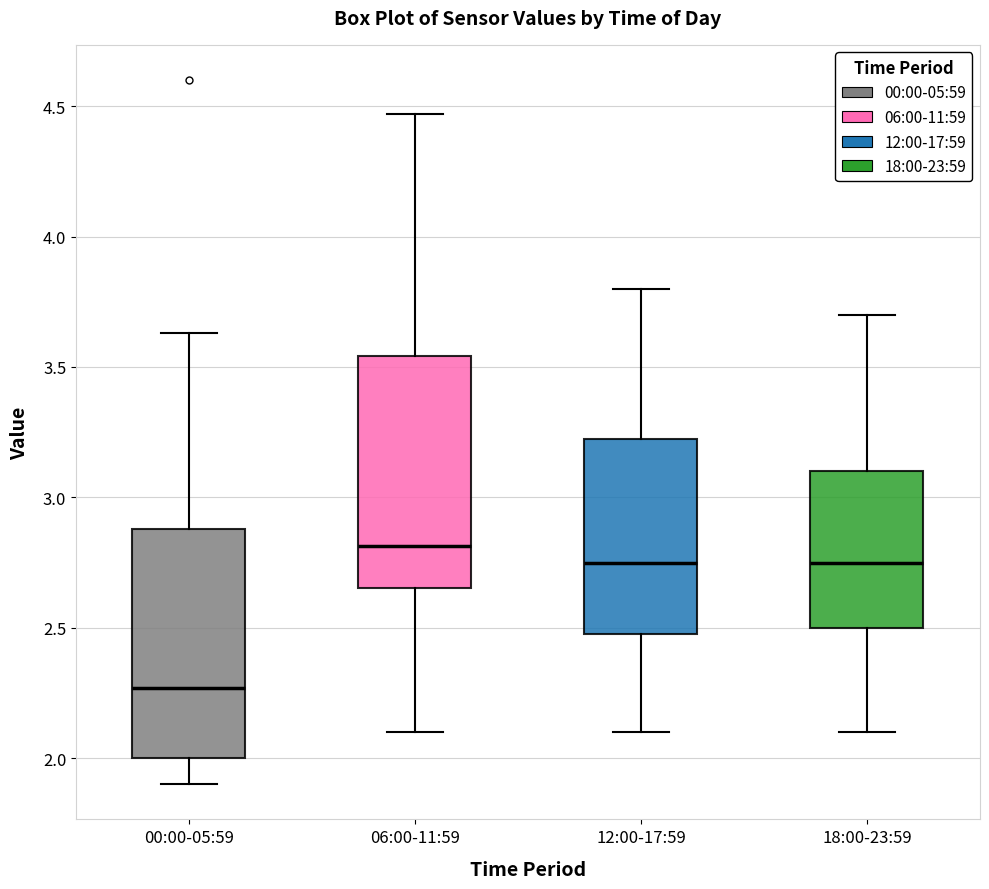

Reading left to right, read every box against the y-axis: the position of its median line, the range the box covers, and the ends of its whiskers. The values are not printed on the chart, so give them approximately, as read against the axis.

00:00-05:59: median 2.25, box 2.00 to 2.90, whiskers 1.90 to 3.65
06:00-11:59: median 2.80, box 2.65 to 3.55, whiskers 2.10 to 4.45
12:00-17:59: median 2.75, box 2.50 to 3.25, whiskers 2.10 to 3.80
18:00-23:59: median 2.75, box 2.50 to 3.10, whiskers 2.10 to 3.70